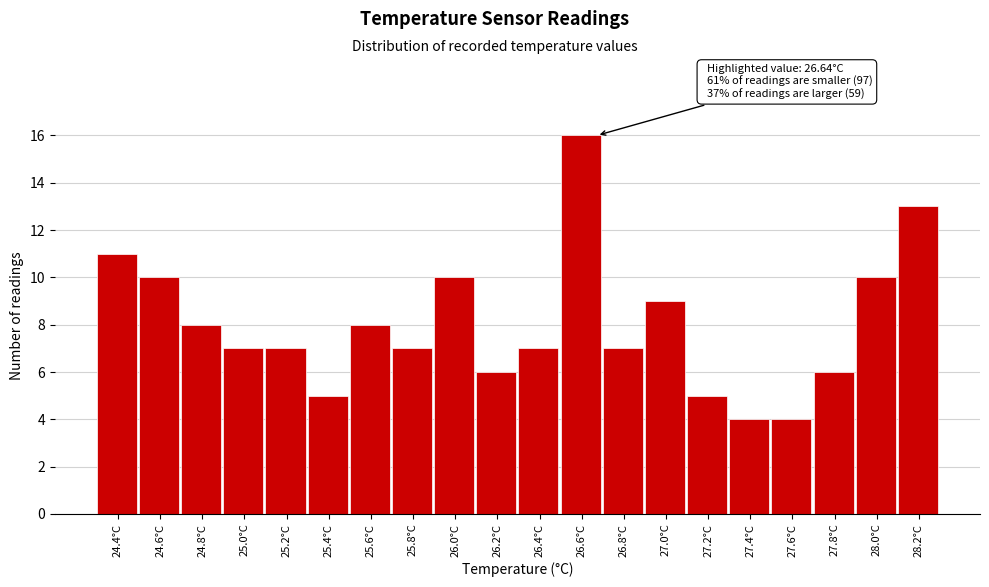

Reading right to left, extract all data points from this chart.

28.2°C=13	28.0°C=10	27.8°C=6	27.6°C=4	27.4°C=4	27.2°C=5	27.0°C=9	26.8°C=7	26.6°C=16	26.4°C=7	26.2°C=6	26.0°C=10	25.8°C=7	25.6°C=8	25.4°C=5	25.2°C=7	25.0°C=7	24.8°C=8	24.6°C=10	24.4°C=11